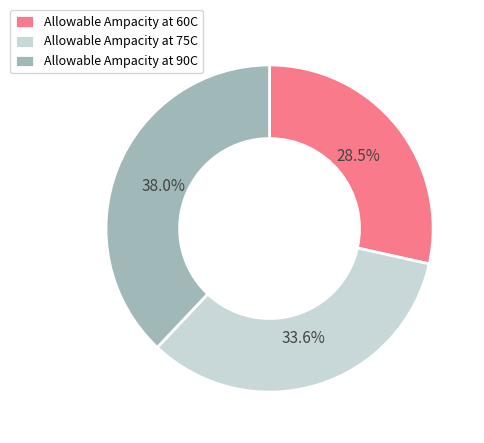

To the nearest percent, what is the difference between the largest and smallest slice percentages?

9%